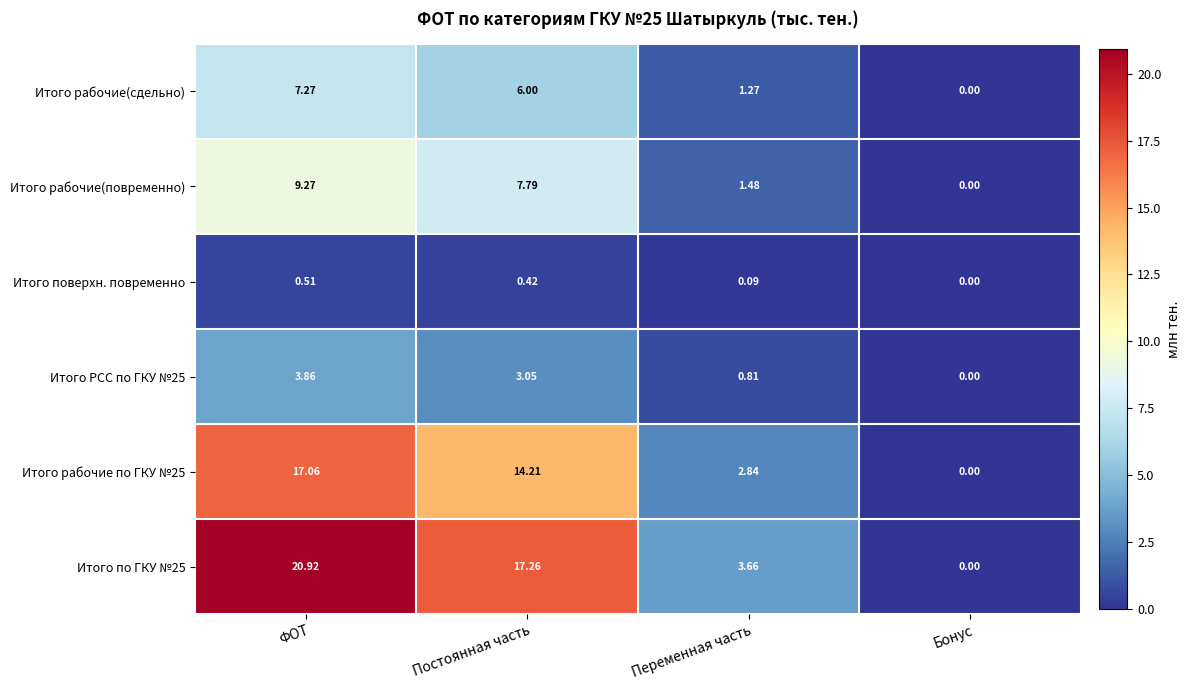

Where is Итого рабочие(сдельно) nearest to the value 3?

Переменная часть